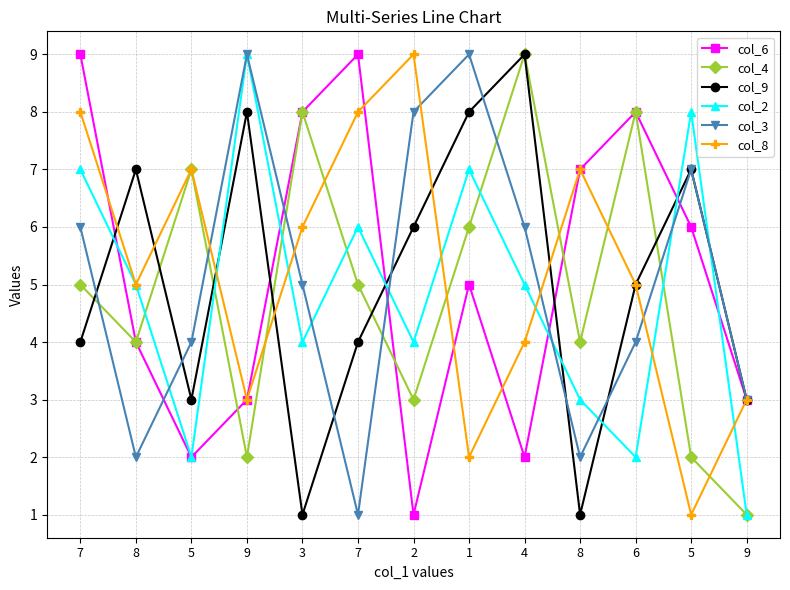

Reading right to left, what are all the values shown in this chart?

col_6: 3	6	8	7	2	5	1	9	8	3	2	4	9
col_4: 1	2	8	4	9	6	3	5	8	2	7	4	5
col_9: 3	7	5	1	9	8	6	4	1	8	3	7	4
col_2: 1	8	2	3	5	7	4	6	4	9	2	5	7
col_3: 3	7	4	2	6	9	8	1	5	9	4	2	6
col_8: 3	1	5	7	4	2	9	8	6	3	7	5	8